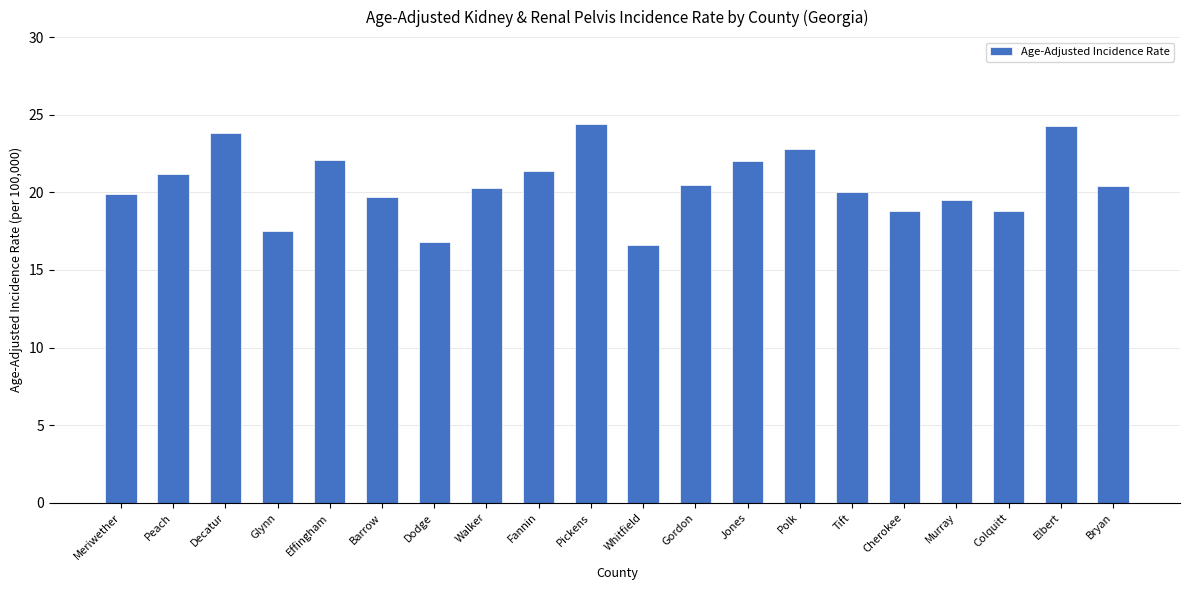

Read the value at Glynn.

17.5